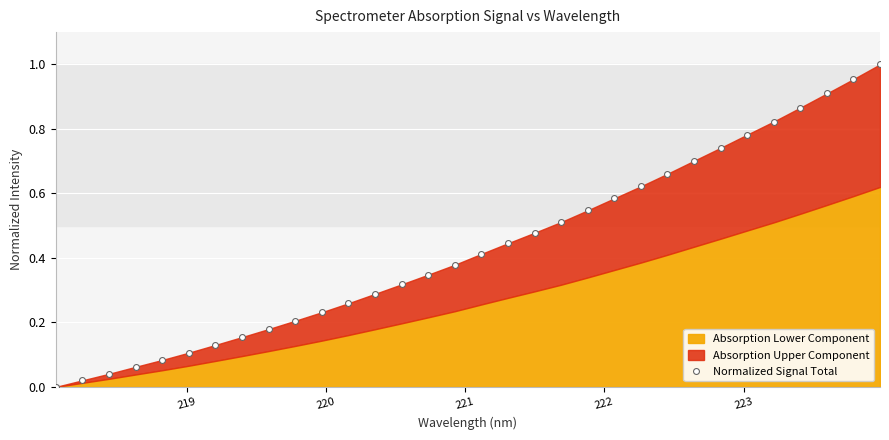

What is the range of X values (max minus min)?

5.9